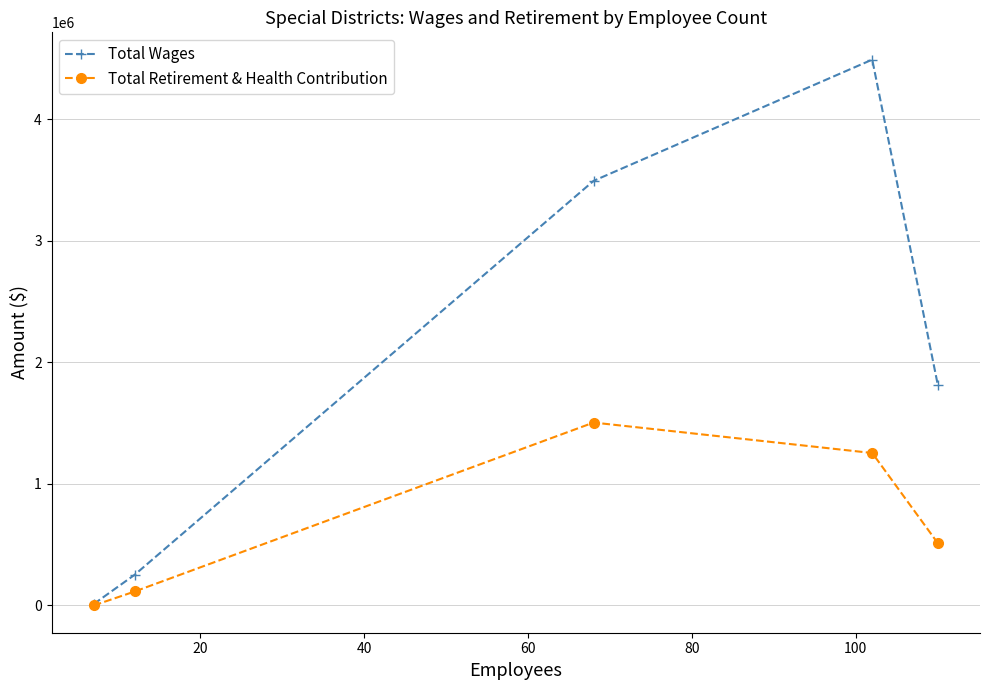

Rank the series by their average value, from highest to lowest.

Total Wages, Total Retirement & Health Contribution